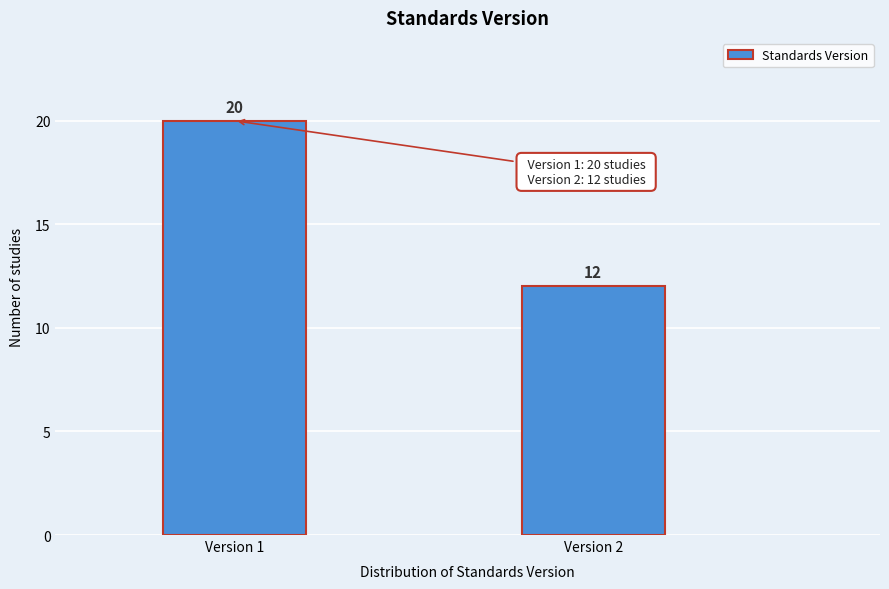

Reading left to right, extract all data points from this chart.

20	12